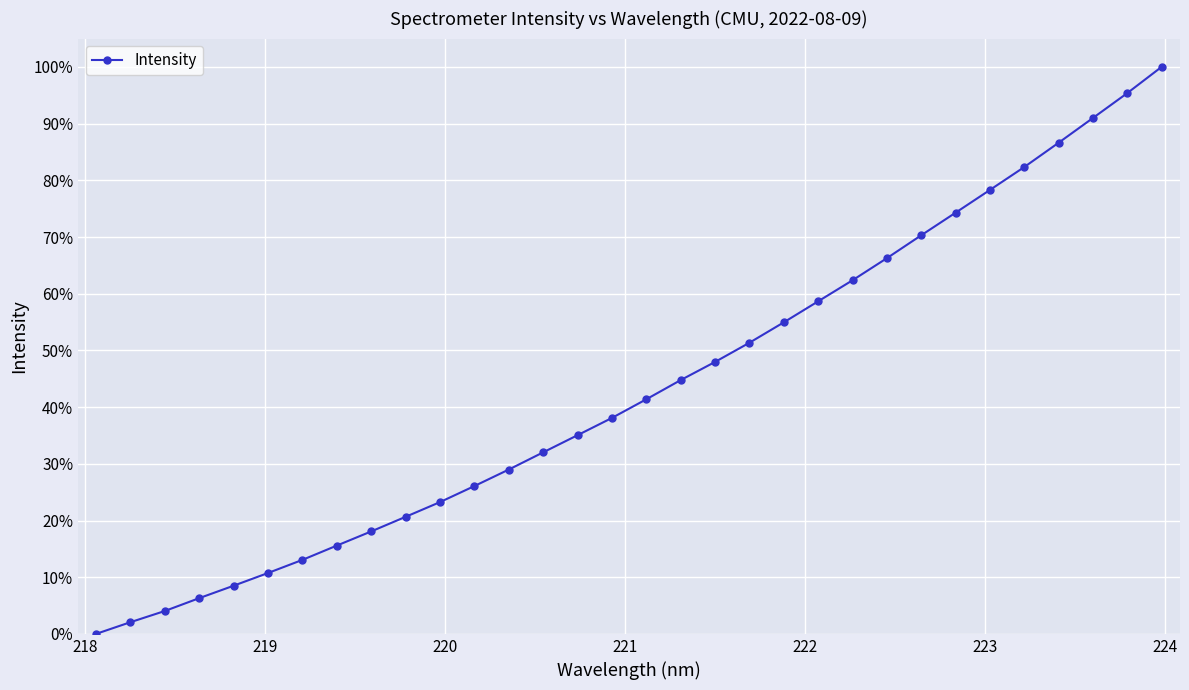

Reading left to right, what are all the values shown in this chart?

0.0	0.0	0.0	0.1	0.1	0.1	0.1	0.2	0.2	0.2	0.2	0.3	0.3	0.3	0.4	0.4	0.4	0.4	0.5	0.5	0.5	0.6	0.6	0.7	0.7	0.7	0.8	0.8	0.9	0.9	1.0	1.0